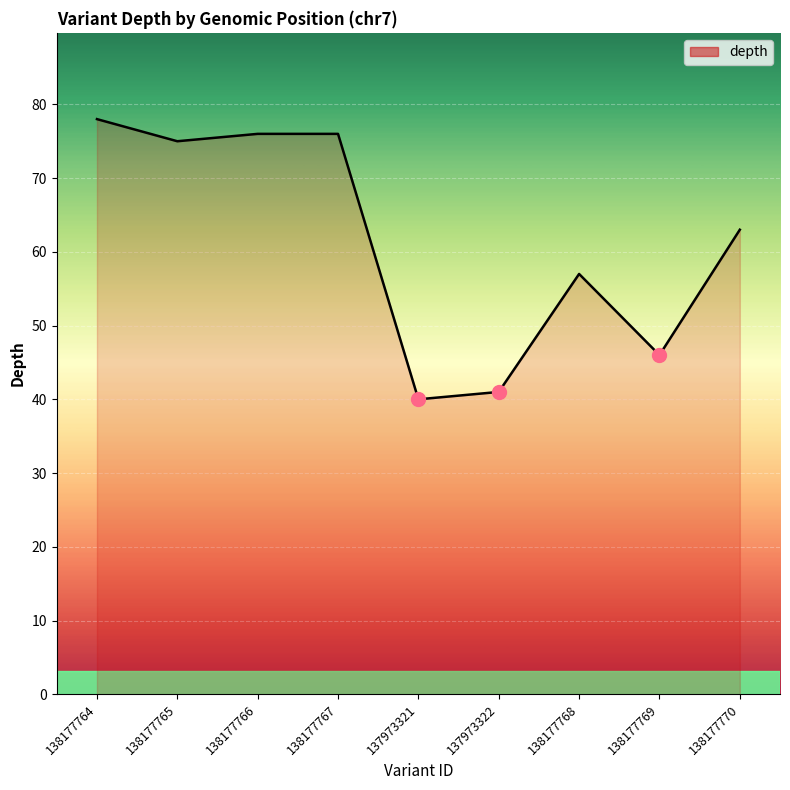

How many lines are shown in the chart?

1